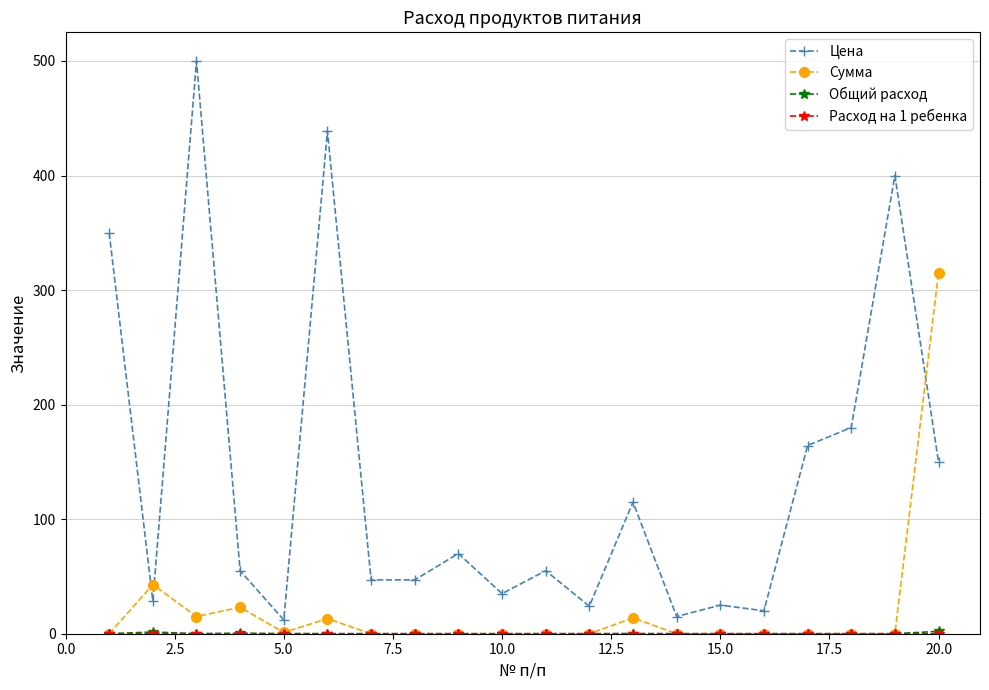

How many data points does each series have?

20